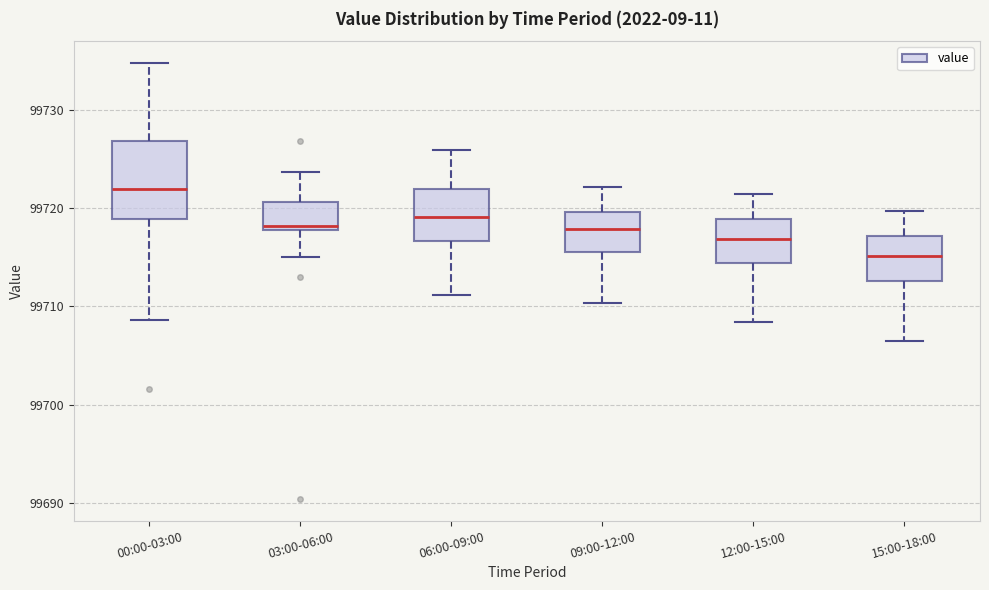

Where is the lower edge of the box for 03:00-06:00 on the y-axis? The values are not printed on the chart, so give them approximately, as read against the axis.

99718